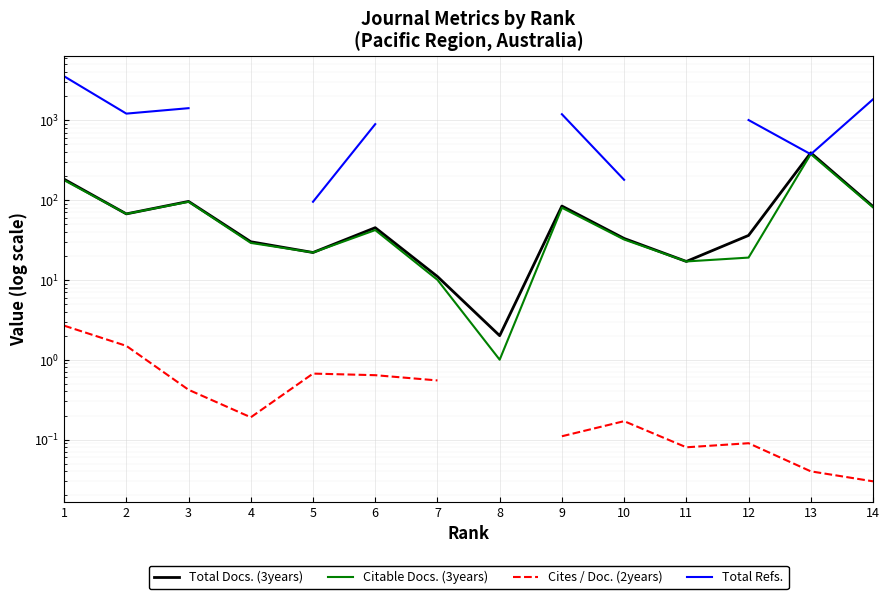

What is the average value of the Total Docs. (3years) series?

78.4